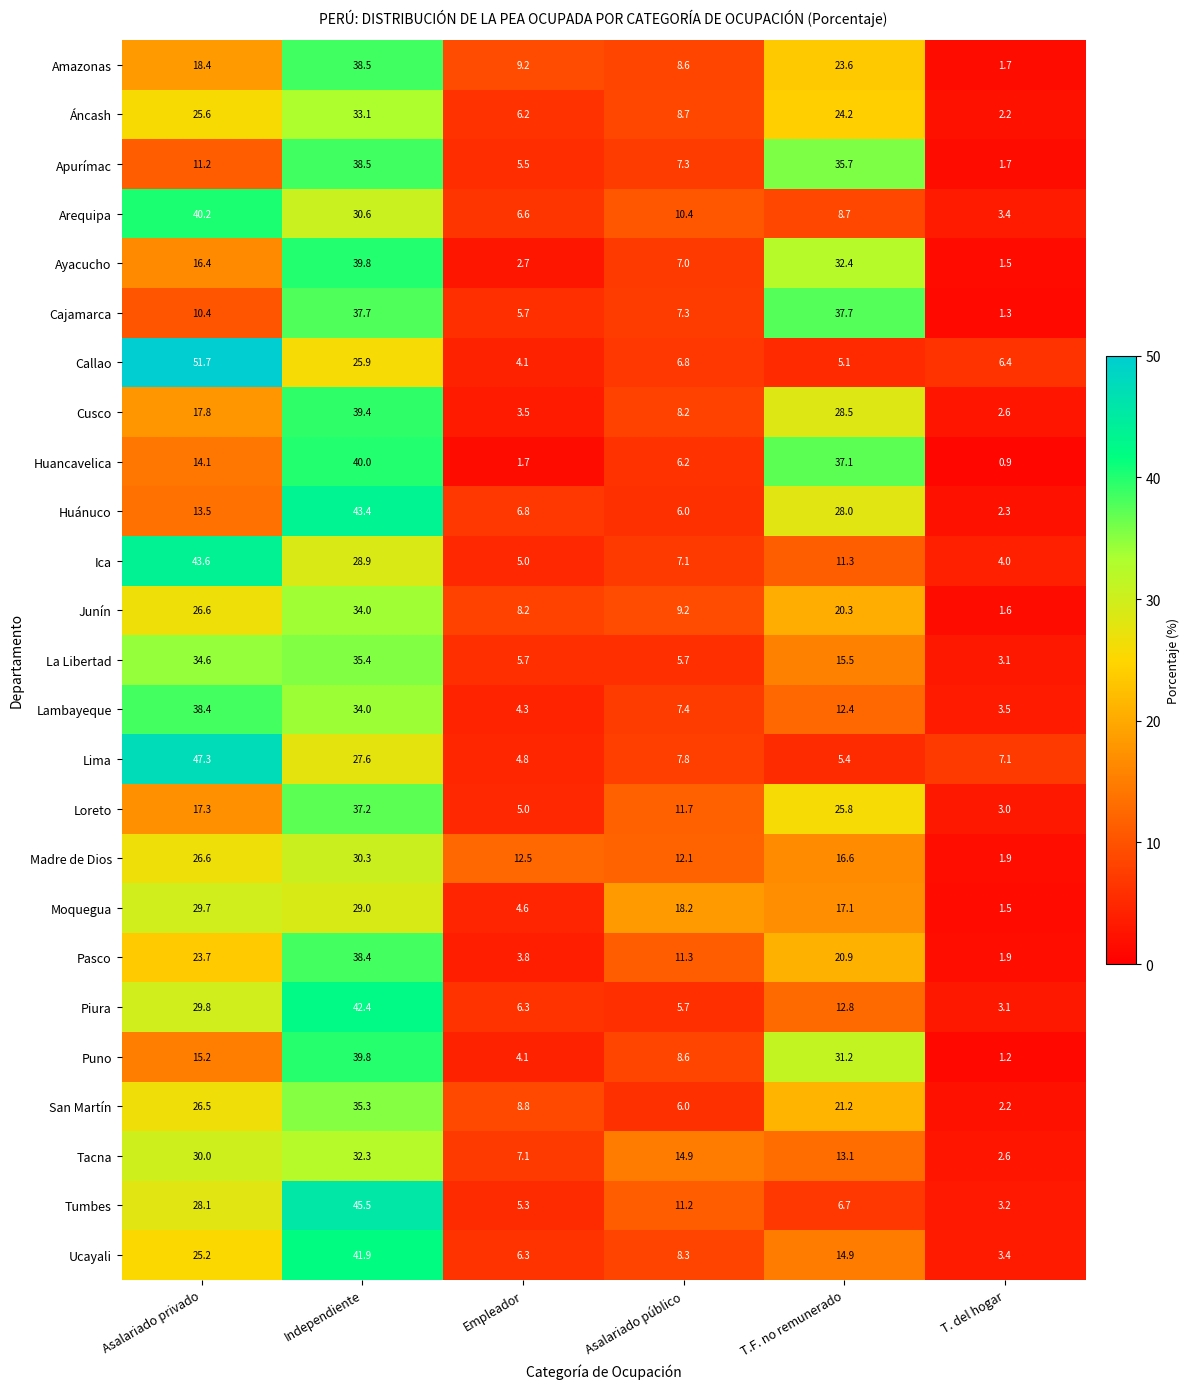

What is the smallest value displayed?

0.9